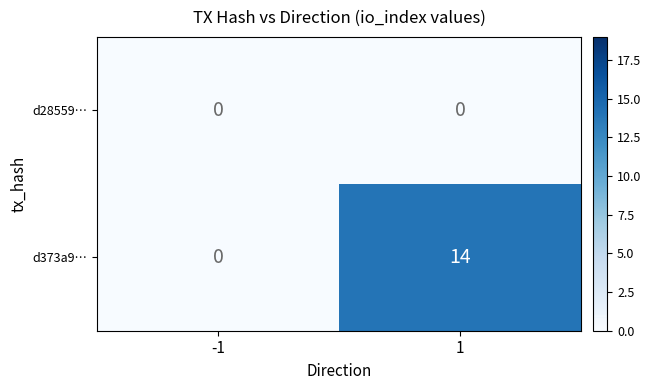

Count the number of categories in the chart.

2